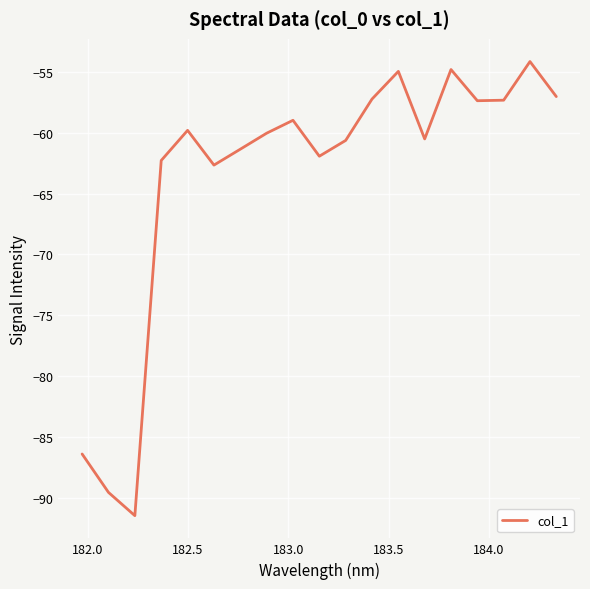

How many lines are shown in the chart?

1